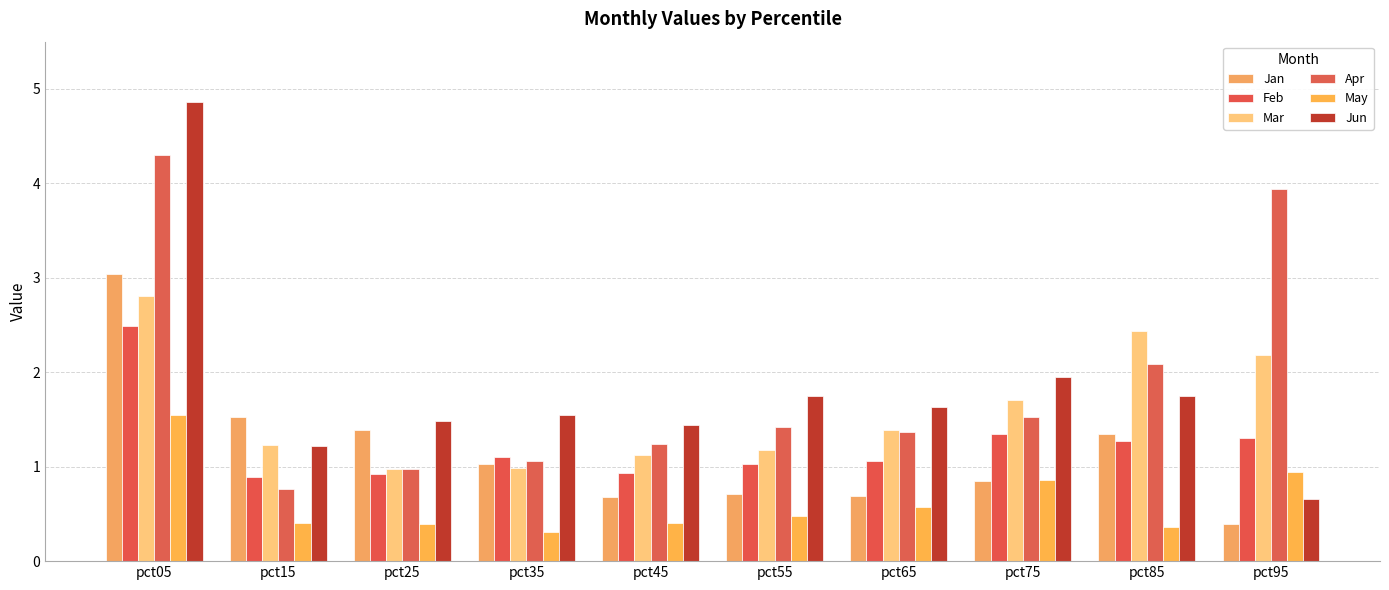

Which category has the lowest value across all series?

pct35